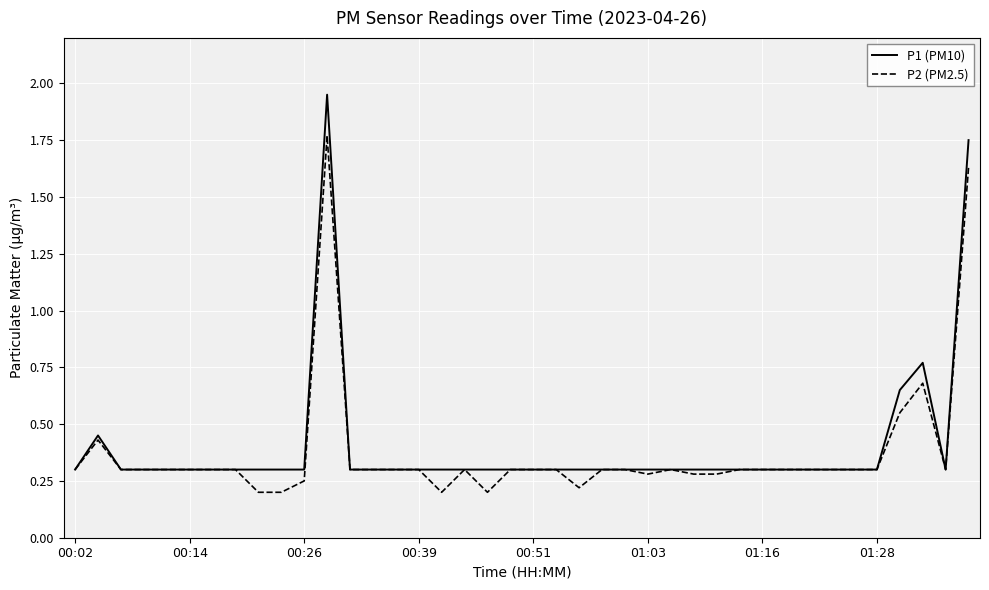

Which series has the largest range (max minus min)?

P1 (PM10)